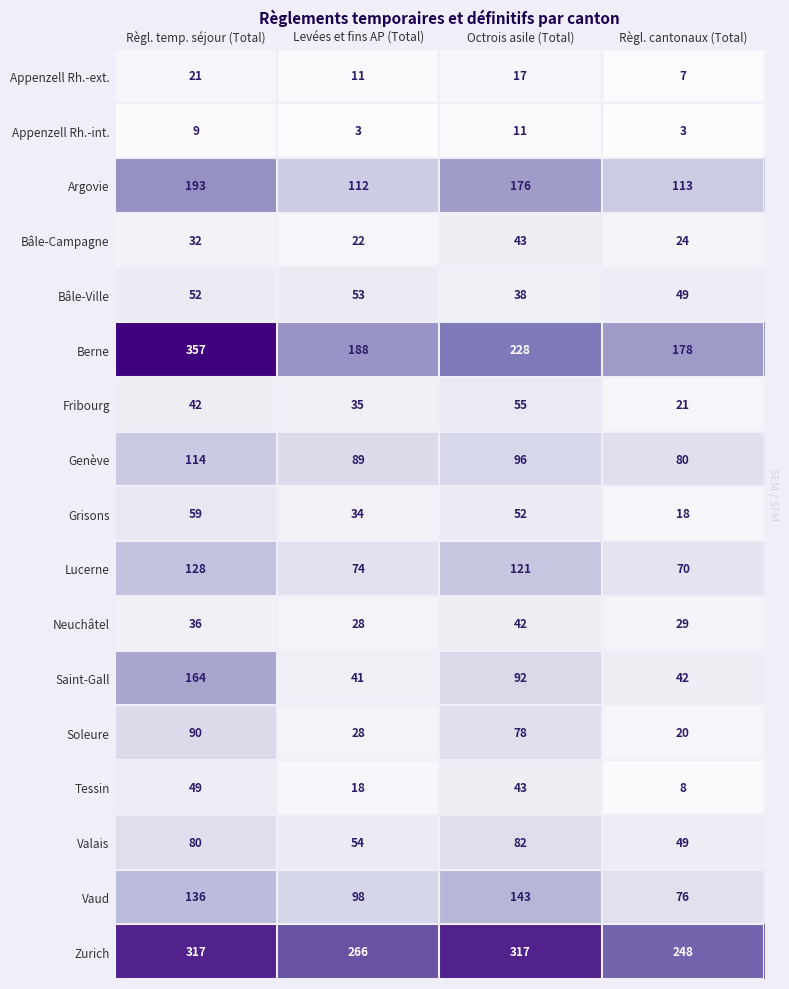

Rank the series by their maximum value, from lowest to highest.

Appenzell Rh.-int., Appenzell Rh.-ext., Neuchâtel, Bâle-Campagne, Tessin, Bâle-Ville, Fribourg, Grisons, Valais, Soleure, Genève, Lucerne, Vaud, Saint-Gall, Argovie, Zurich, Berne